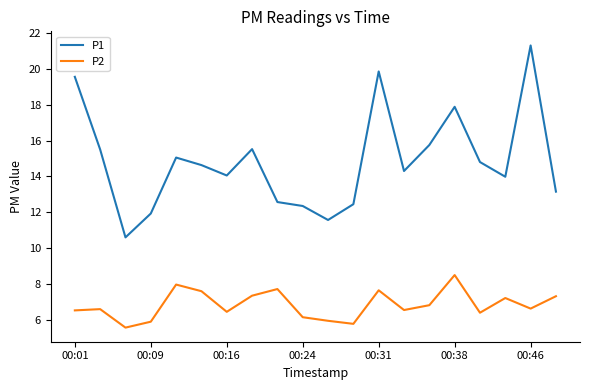

Rank the series by their average value, from lowest to highest.

P2, P1